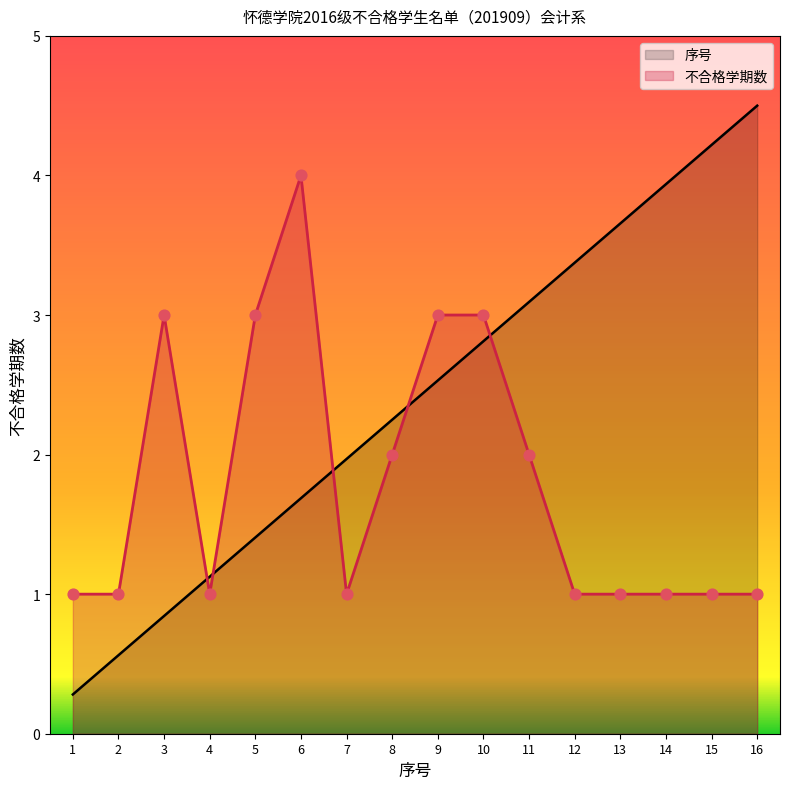

At how many categories does at least one series exceed 1?

14